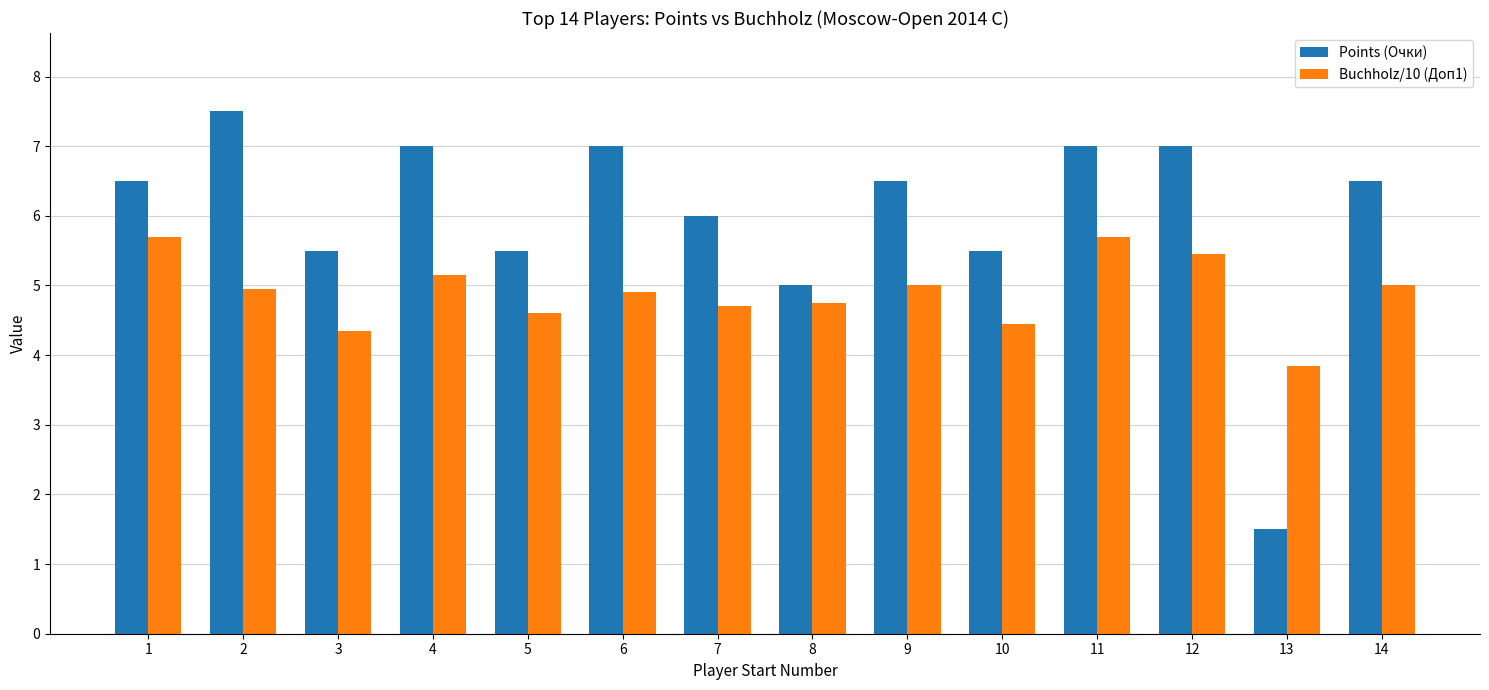

Is the value of Buchholz/10 (Доп1) at 8 greater than the value of Points (Очки) at 6?

No